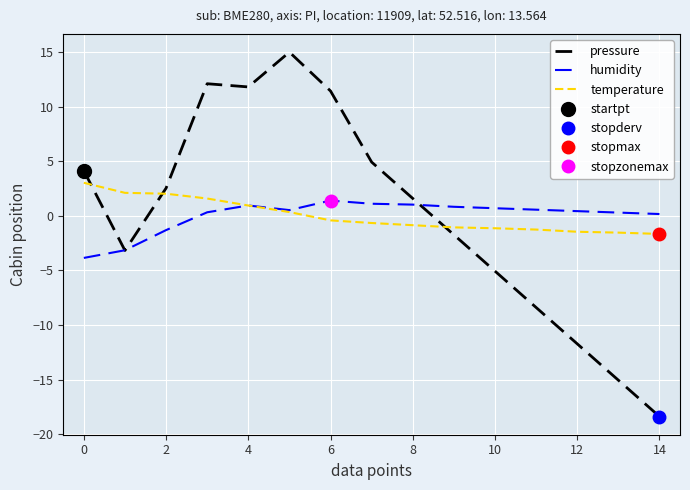

After their last crossing, which series has the higher values: pressure or temperature?

temperature